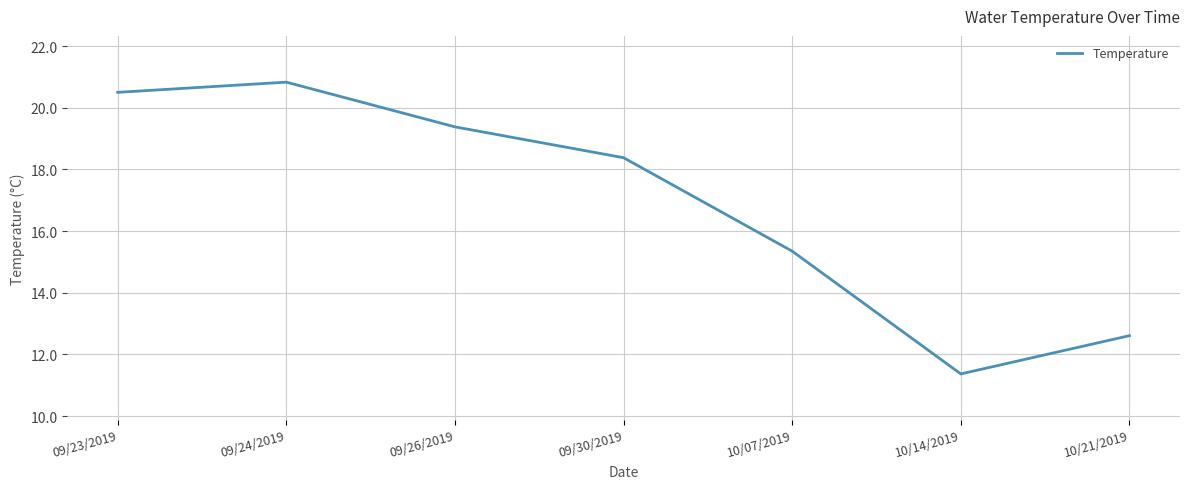

What is the change in value from 09/26/2019 to 10/21/2019?

-6.8